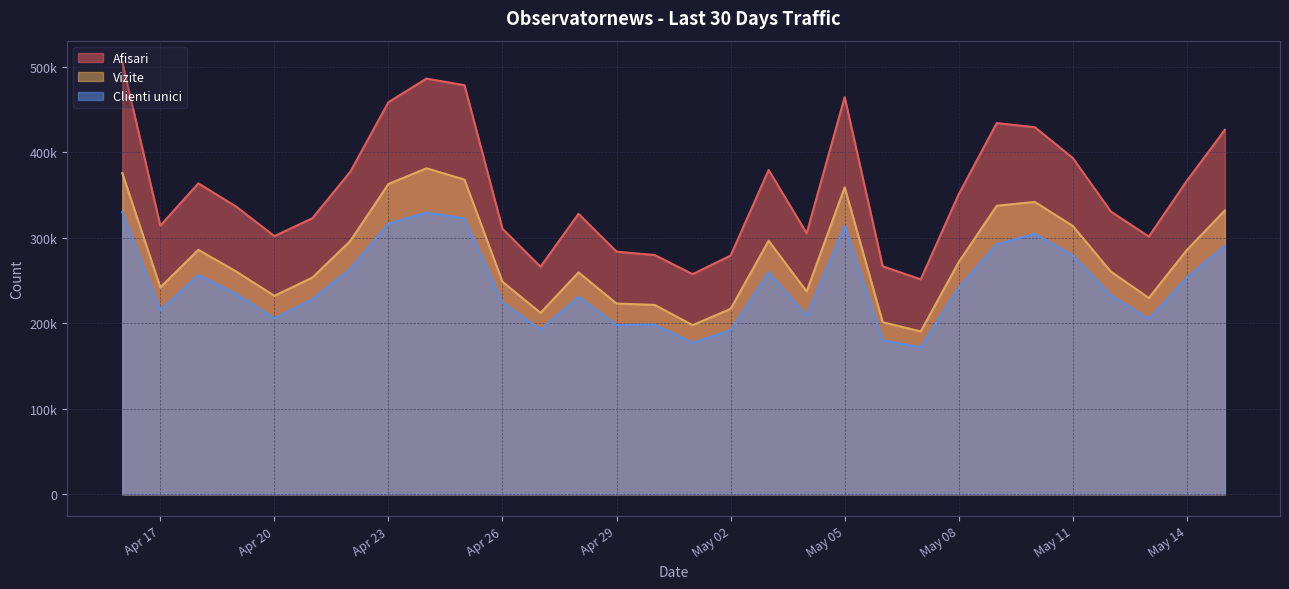

True or false: Clienti unici and Vizite cross at least once.

False